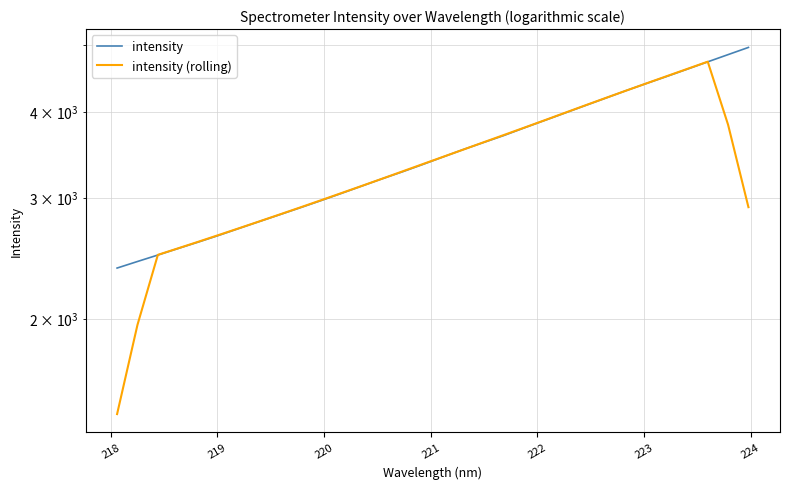

Which series has the largest total across all categories?

intensity